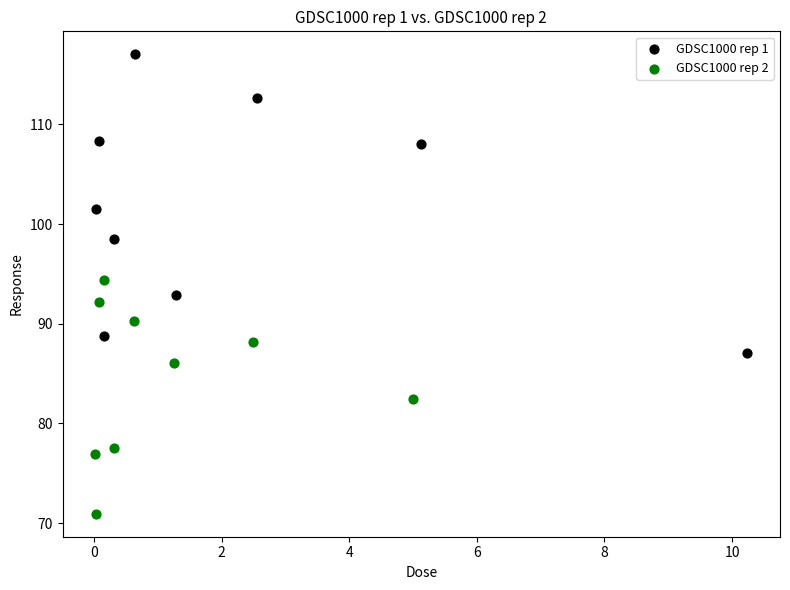

Which series has the largest Y range (max minus min)?

GDSC1000 rep 1